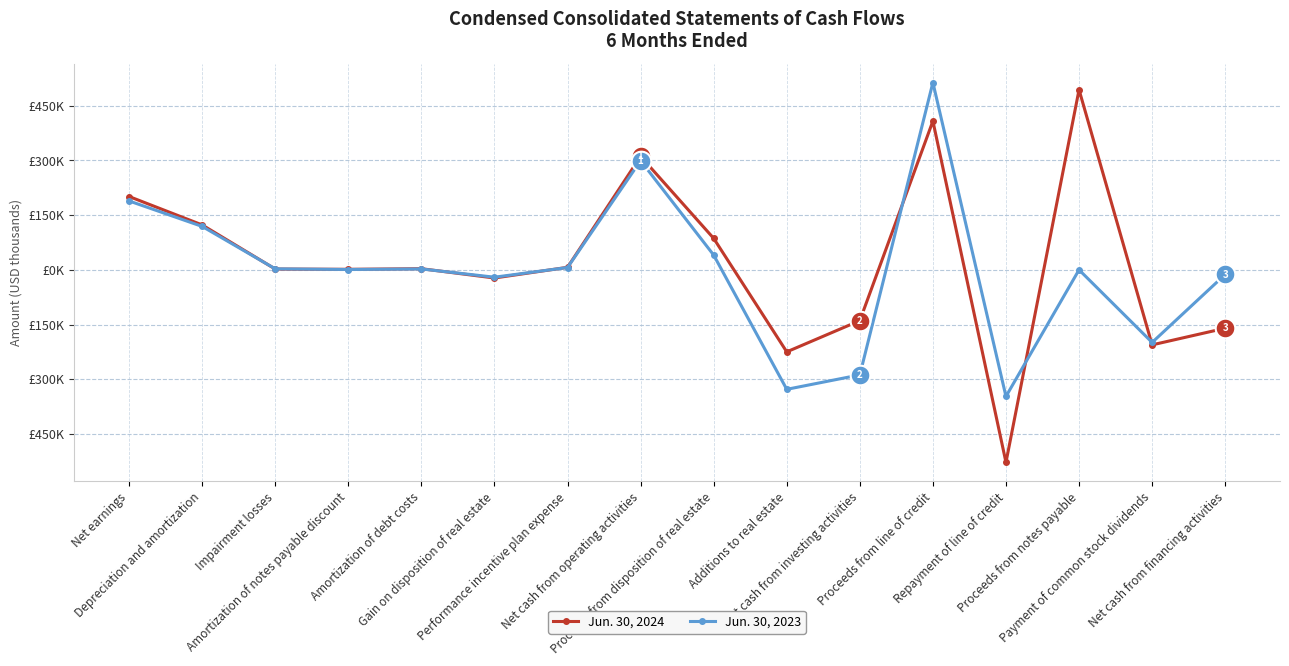

Is this an area chart (filled region under the line)?

No